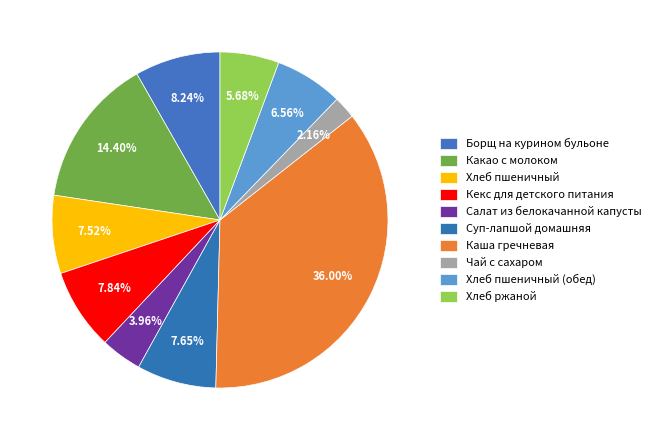

Which slice is the smallest?

Чай с сахаром